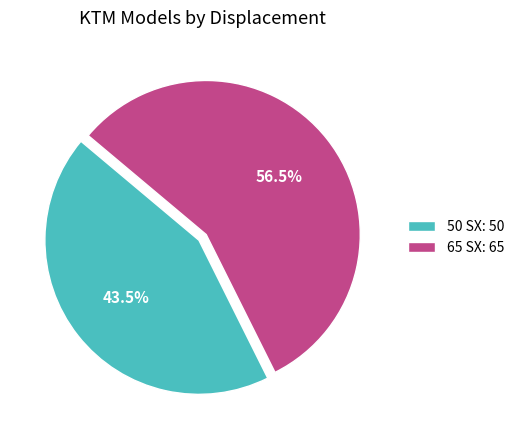

What is the ratio of the value at 65 SX: 65 to the value at 50 SX: 50?

1.3